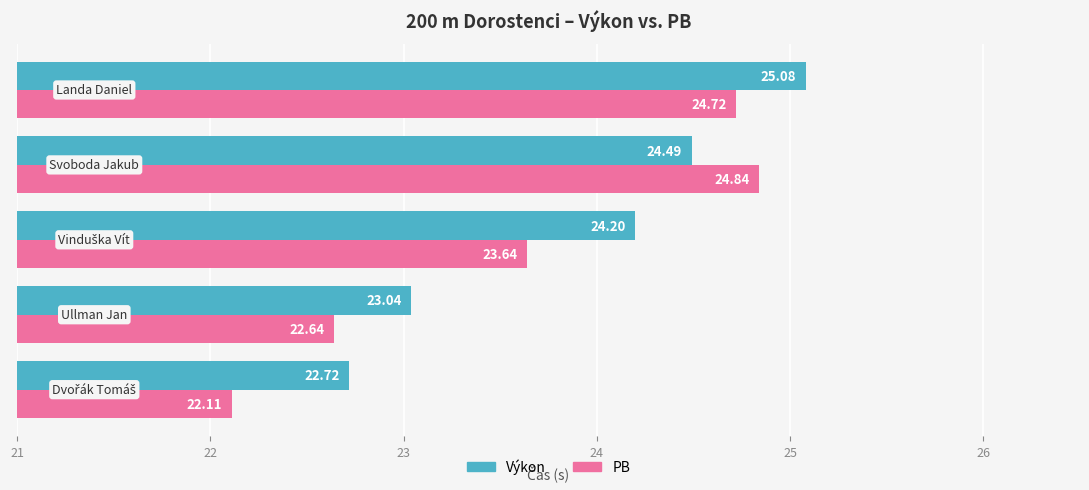

Rank the series by their average value, from lowest to highest.

PB, Výkon